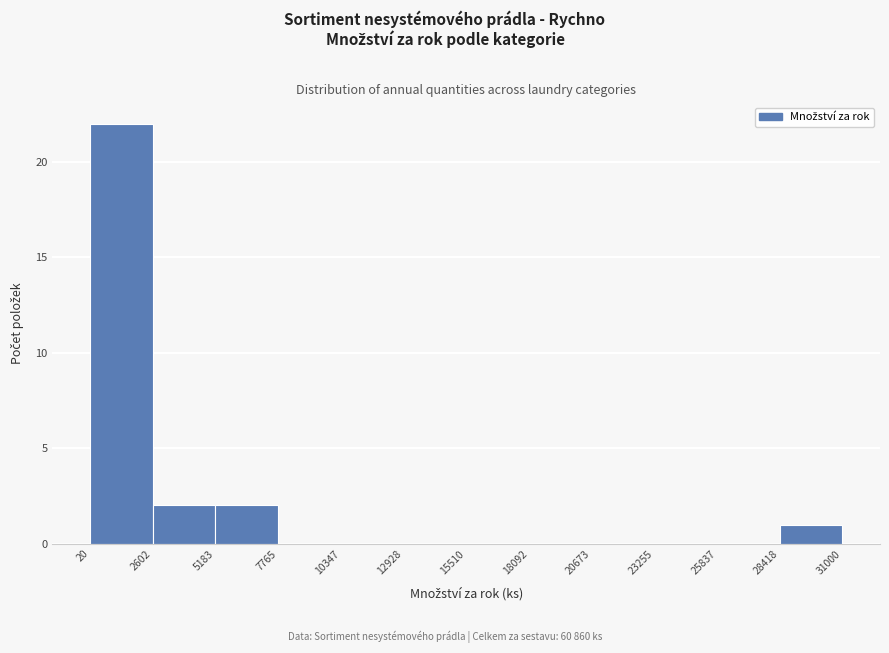

Reading left to right, list every bar in this chart as the range it spans on the x-axis followed by its height. The values are not printed on the chart, so give them approximately, as read against the axis.

20 to 2602: 22
2602 to 5183: 2
5183 to 7765: 2
7765 to 10347: 0
10347 to 12928: 0
12928 to 15510: 0
15510 to 18092: 0
18092 to 20673: 0
20673 to 23255: 0
23255 to 25837: 0
25837 to 28418: 0
28418 to 31000: 1